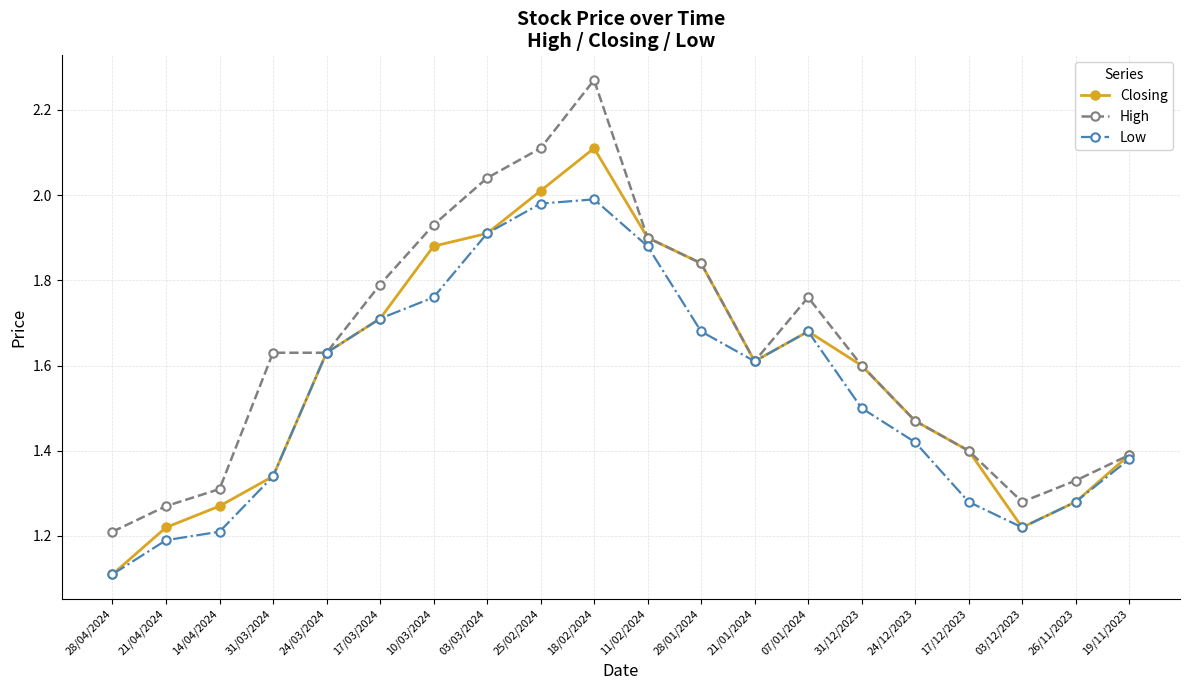

True or false: High has more than 0 interior local peaks.

True